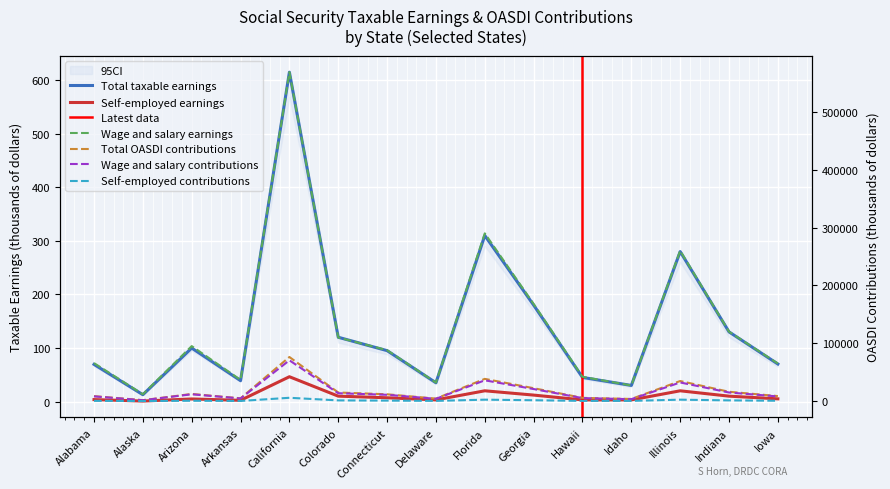

What is the sum of the Total OASDI contributions values at Hawaii and Georgia?

27900.0